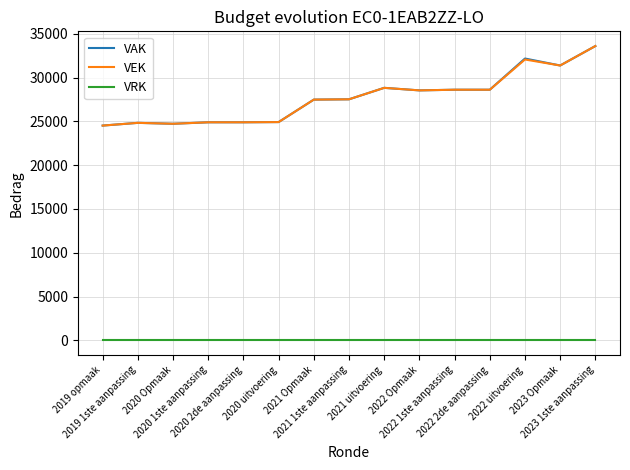

What is the highest value of the VEK series?

33603